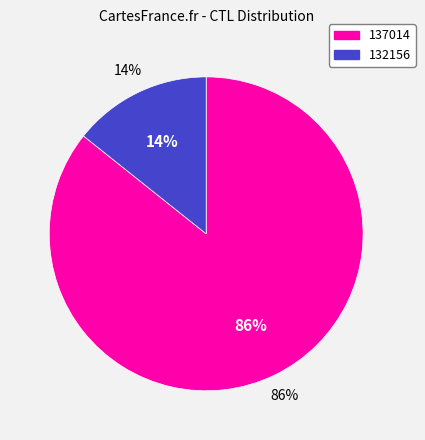

Do 137014 and 132156 together represent more than half of the pie?

Yes